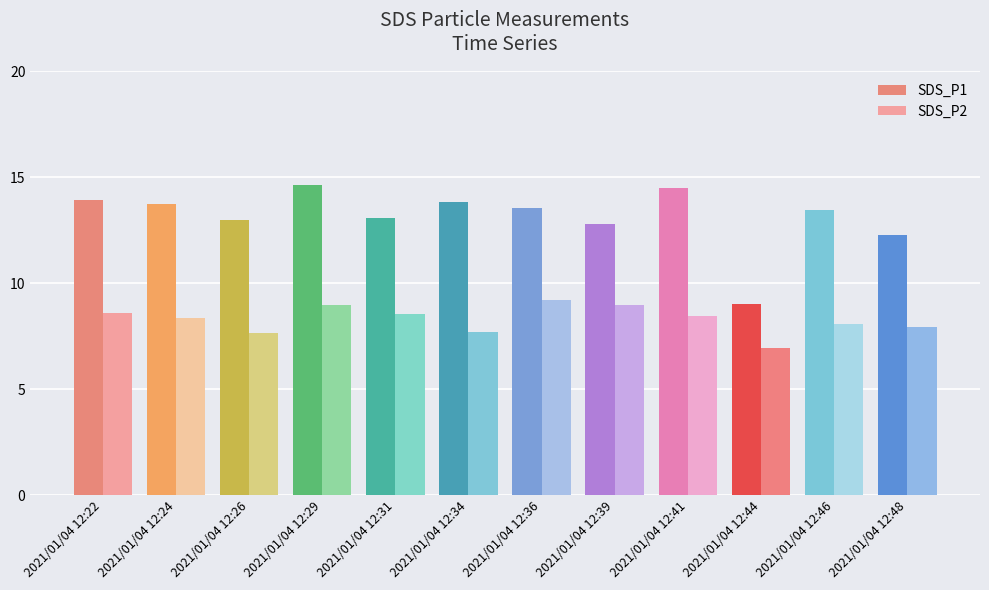

True or false: SDS_P1 has a value of 13.0 at 2021/01/04 12:26.

True